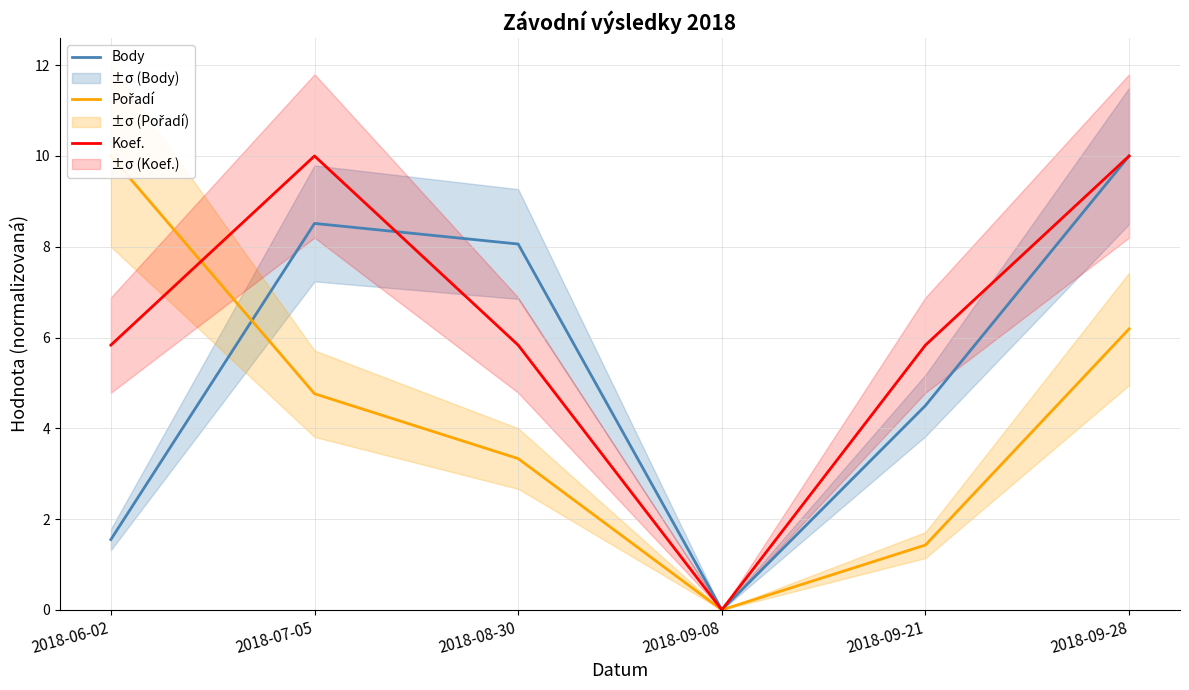

How many values in Body are above zero?

5